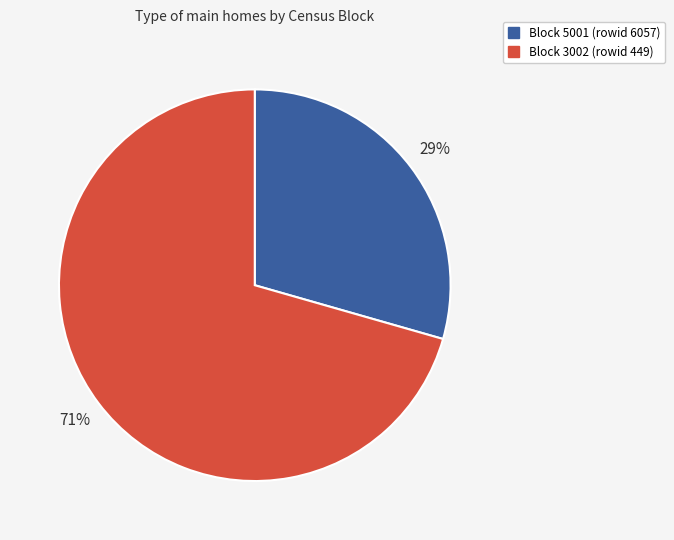

True or false: Block 5001 (rowid 6057) accounts for 29% of the total.

True